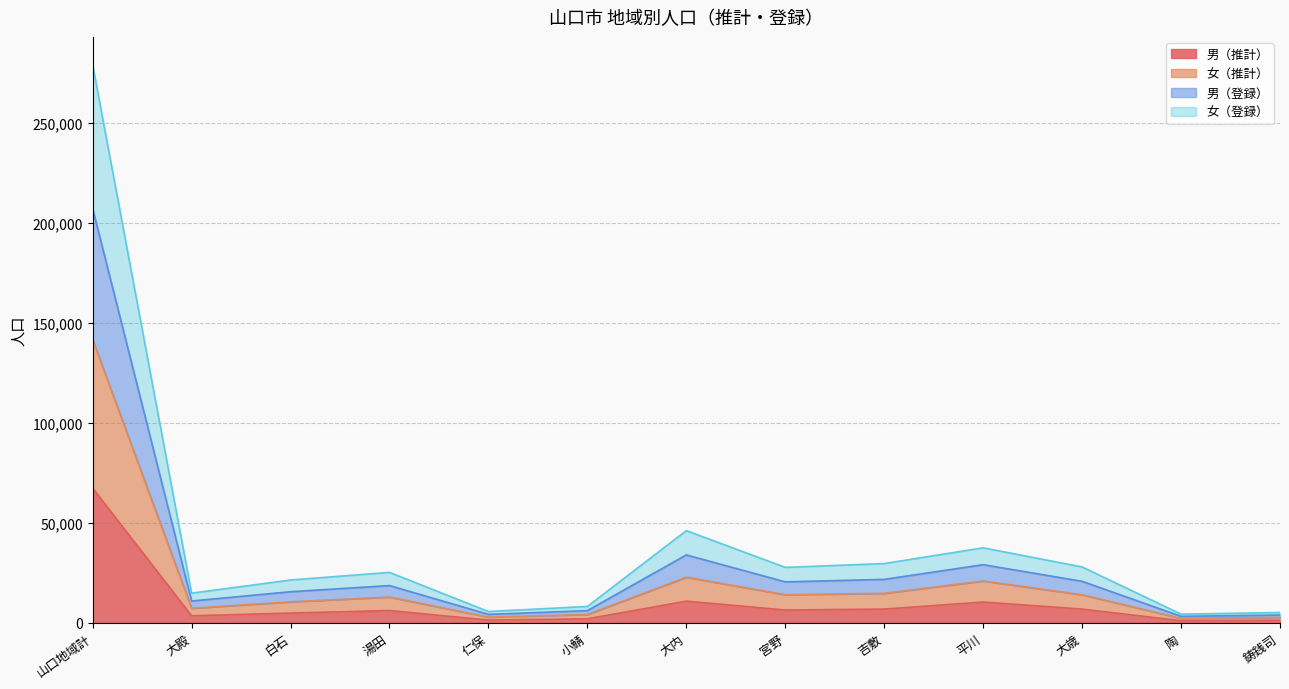

The value of 男（登録） at 大内 is 73234. True or false?

False